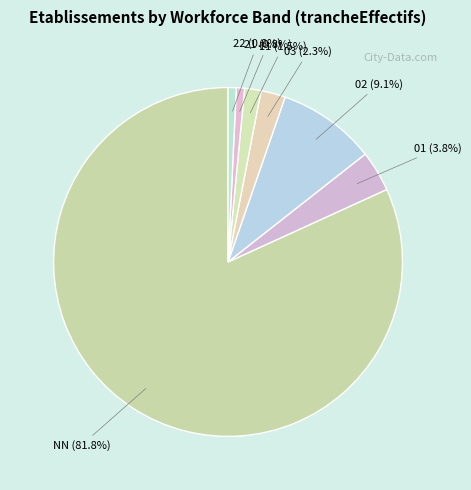

What is the largest slice in the pie chart?

NN